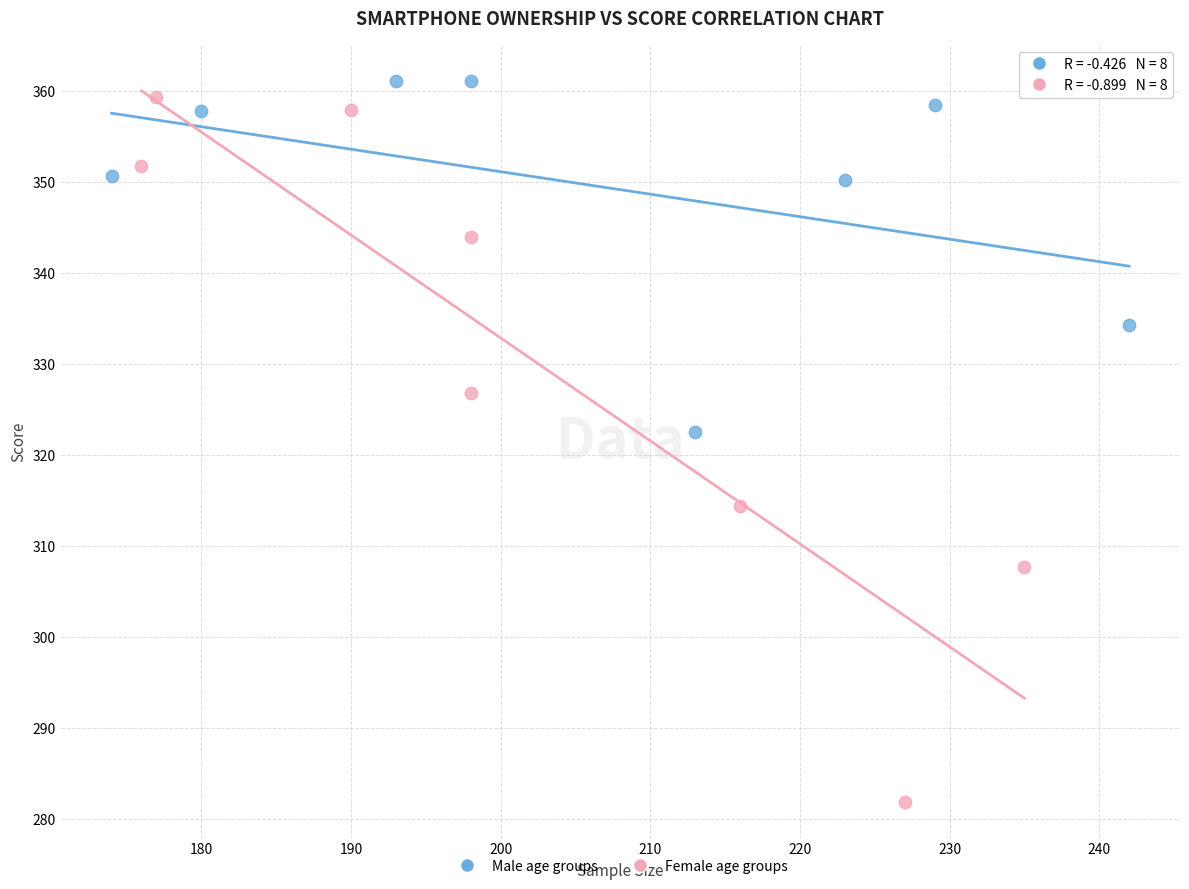

Which series contains the lowest Y value?

Female age groups